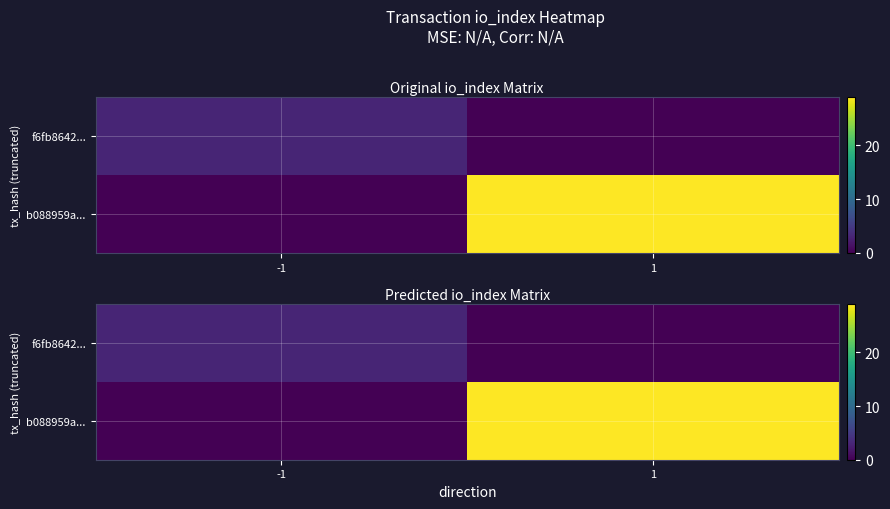

At -1, list the series in order from largest to smallest.

f6fb8642..., b088959a...